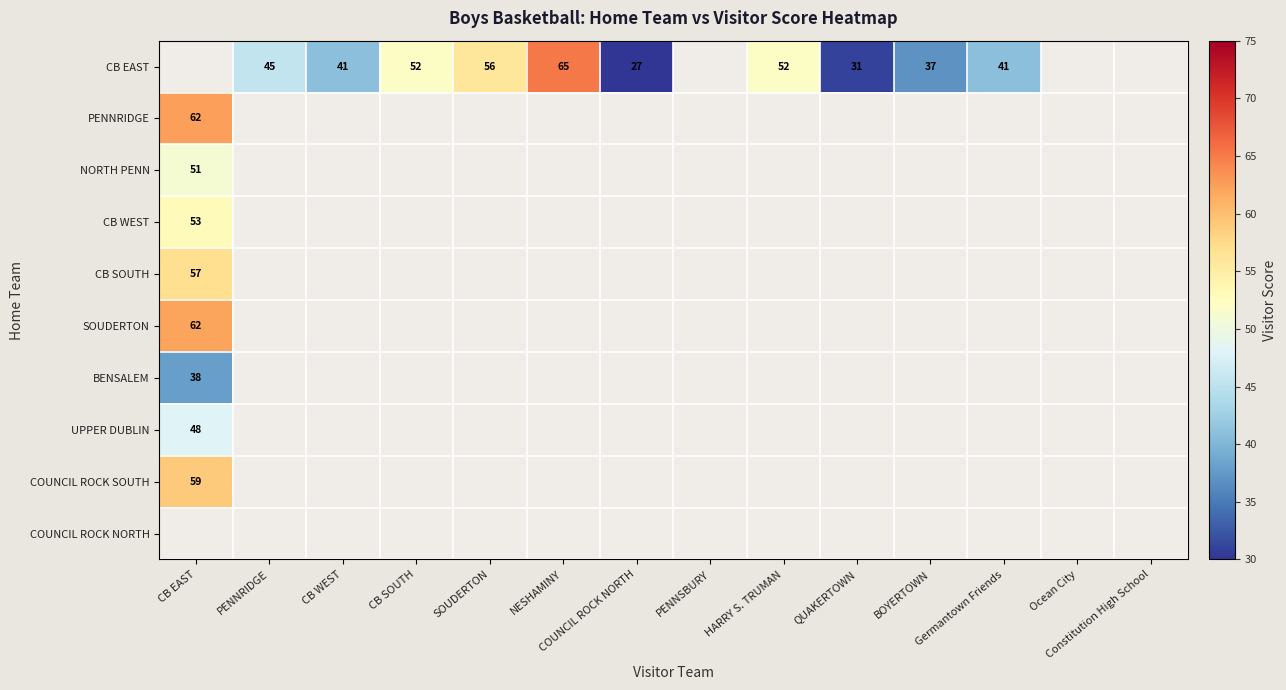

The NORTH PENN series shows 34.2 at CB EAST. True or false?

False